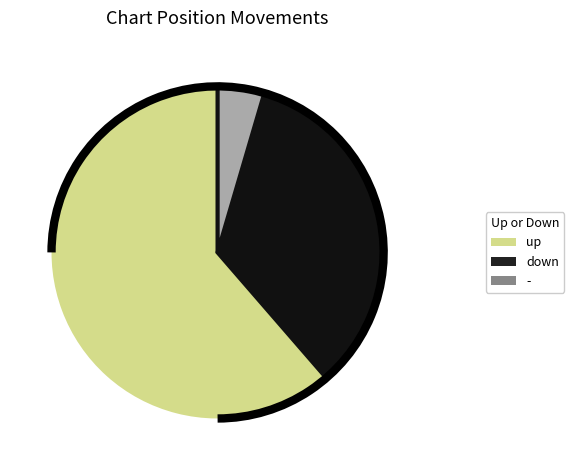

Do down and - together represent more than half of the pie?

No